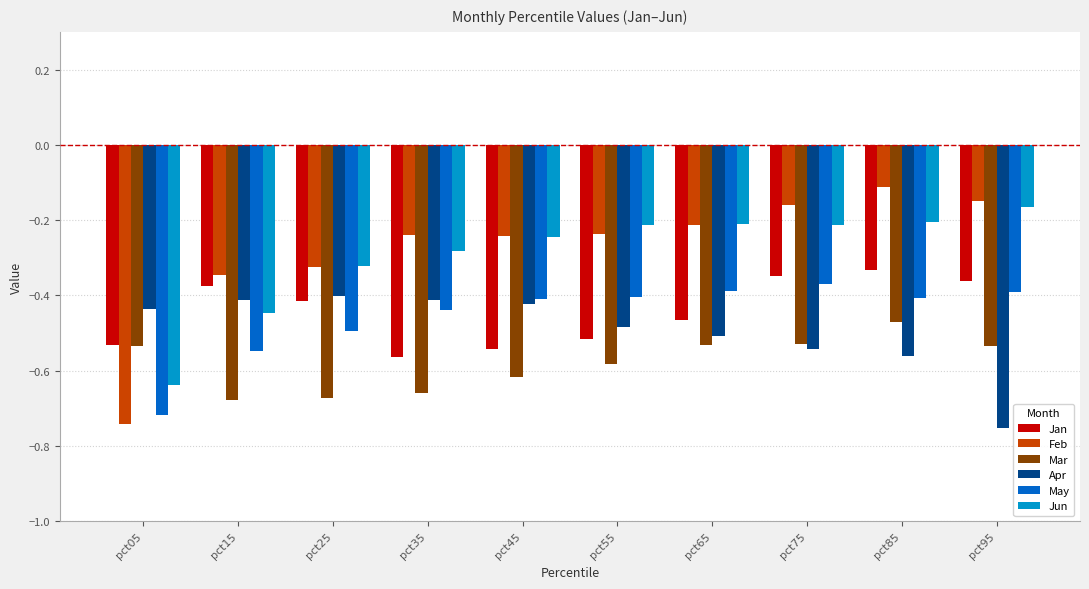

How many groups of bars are there?

10